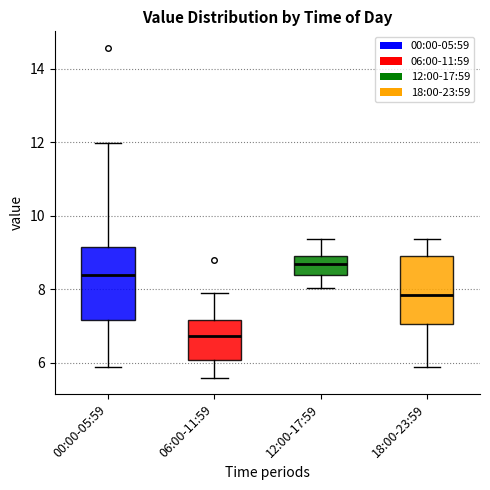

Which box has the lowest median line?

06:00-11:59